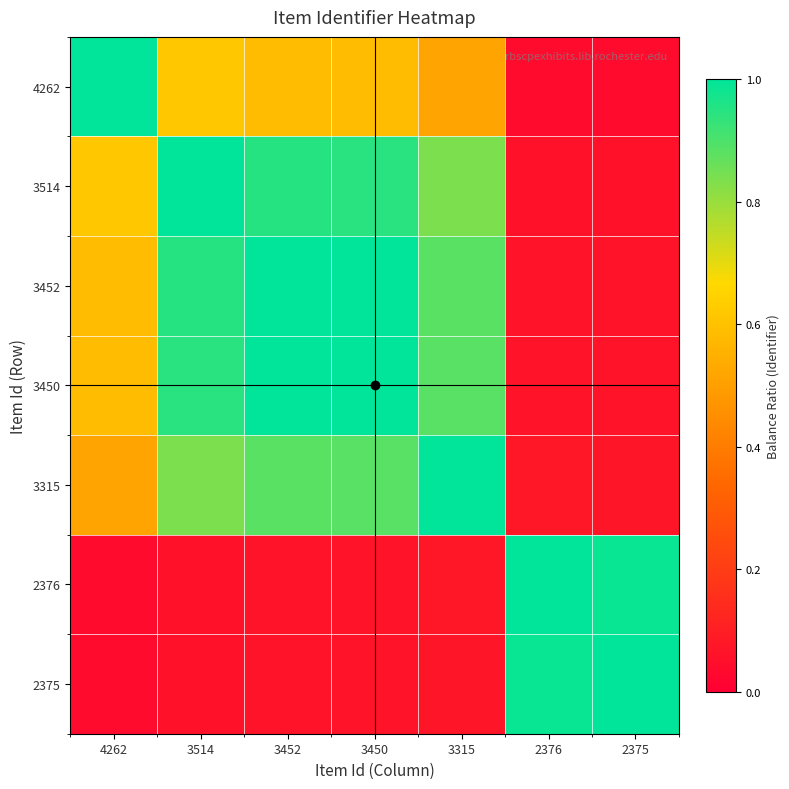

Which series has the widest spread of values?

4262